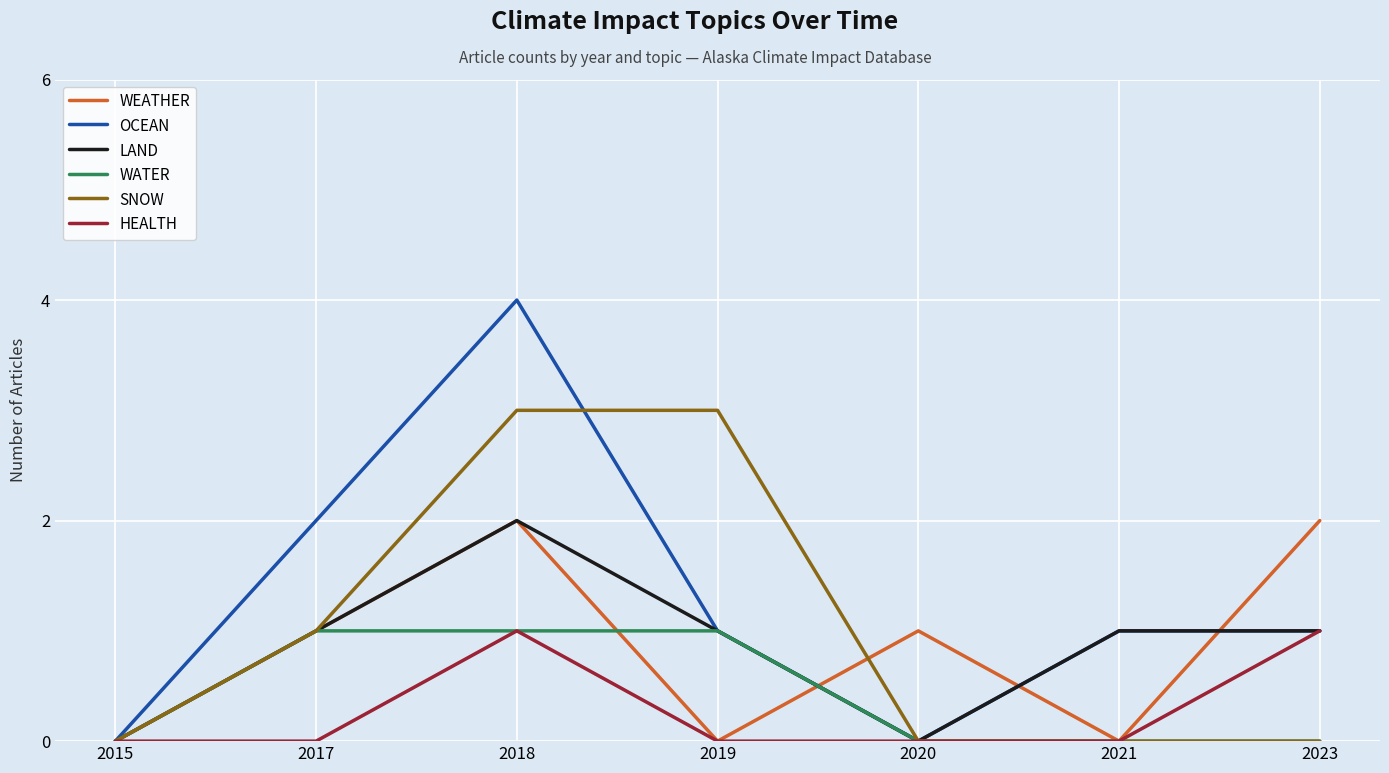

What is the maximum value for WATER?

1